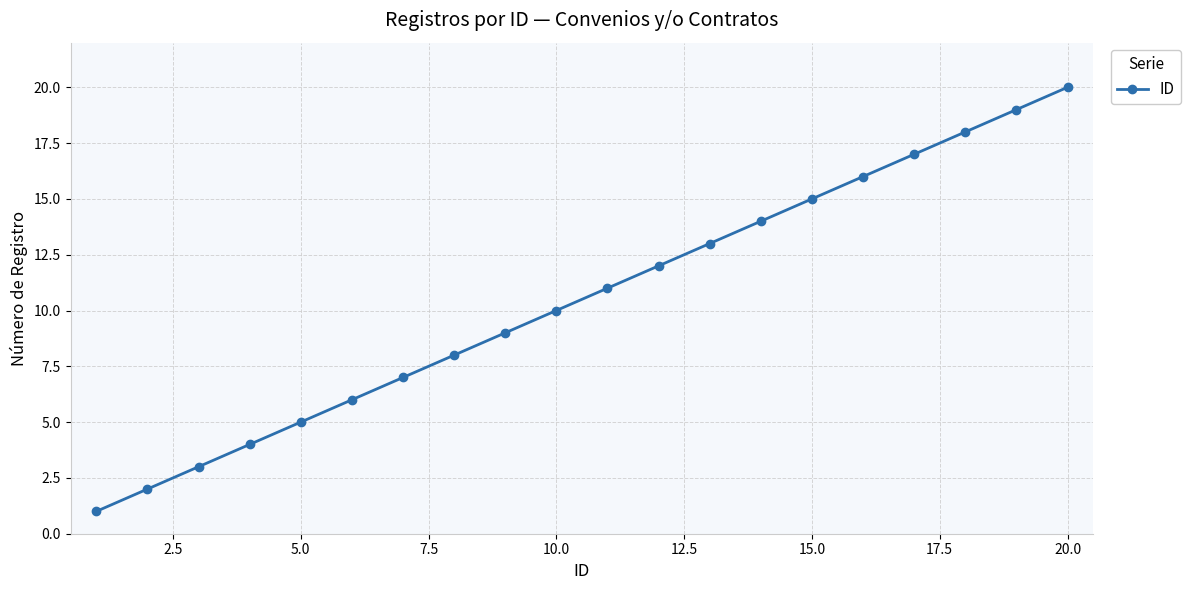

What is the sum of all values?

210